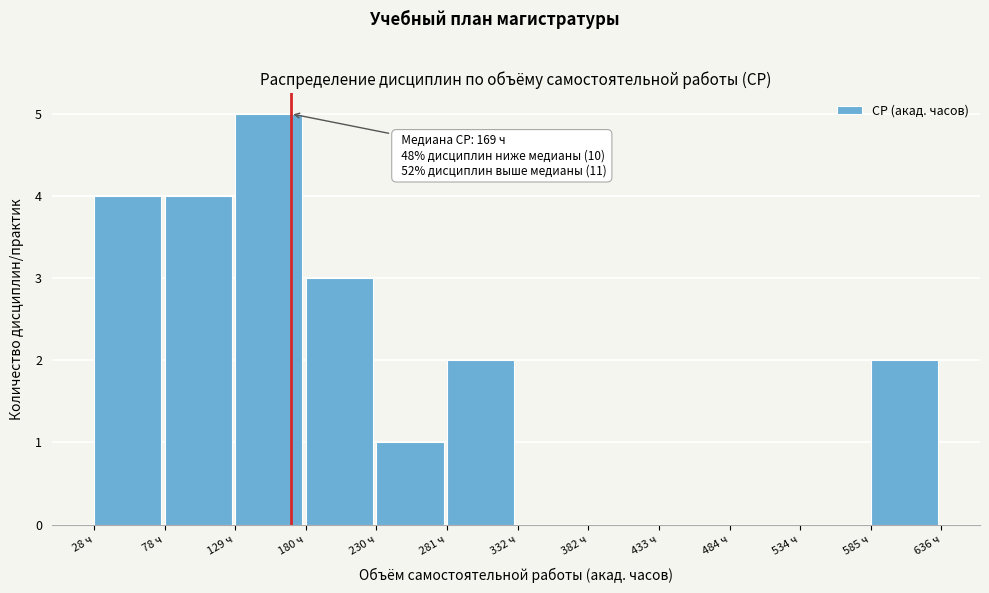

Which range on the x-axis has the tallest bar?

130 to 180